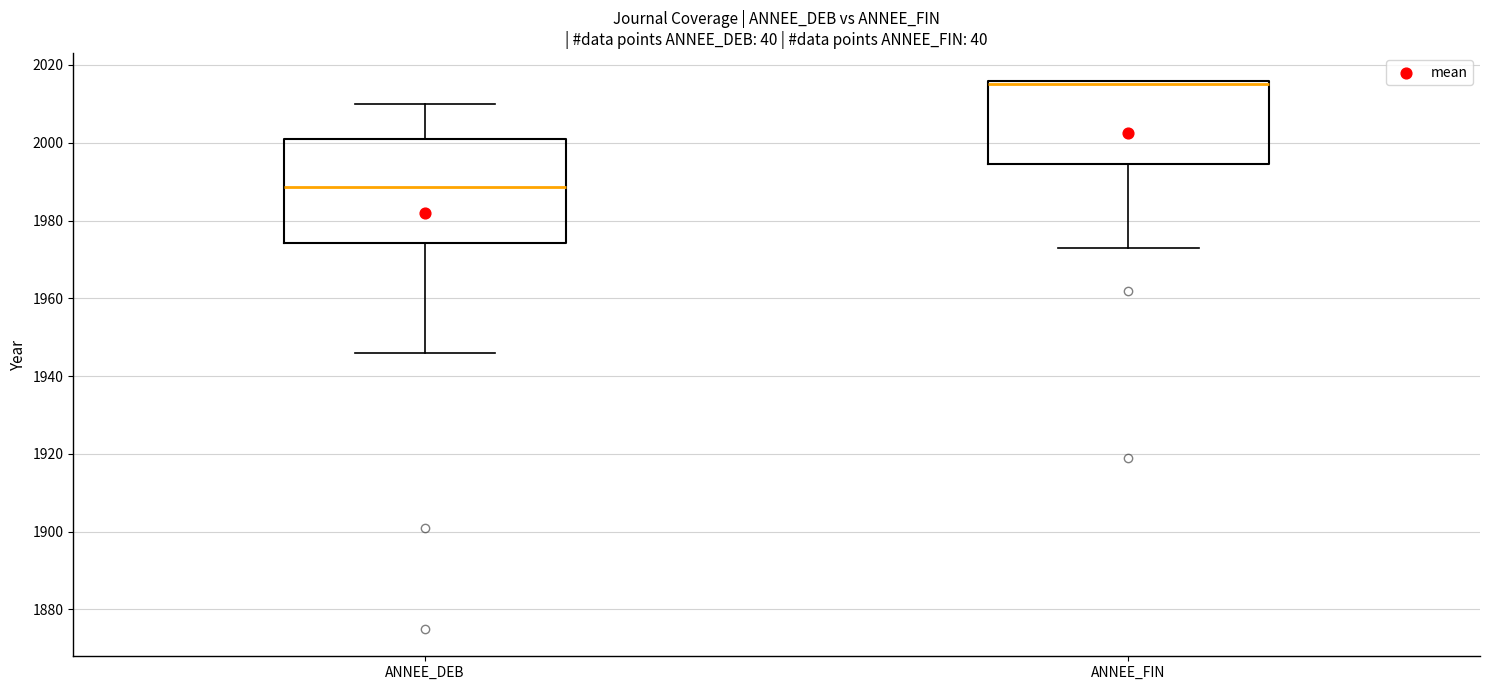

Where does the upper whisker of the box for ANNEE_DEB end on the y-axis? The values are not printed on the chart, so give them approximately, as read against the axis.

2010